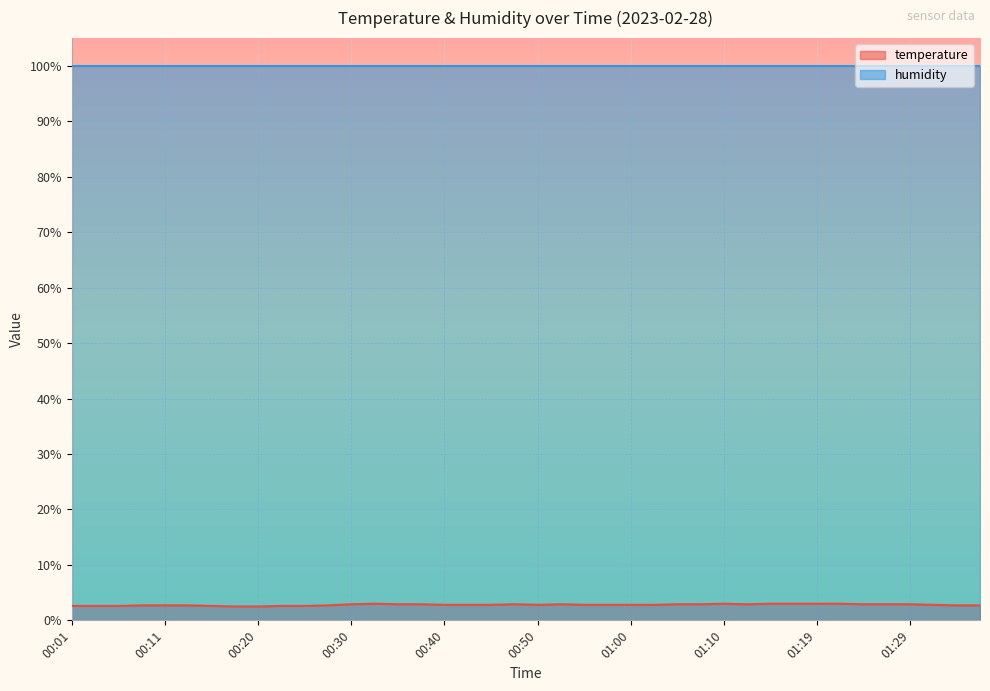

At which category does the chart reach its minimum across all series?

00:18